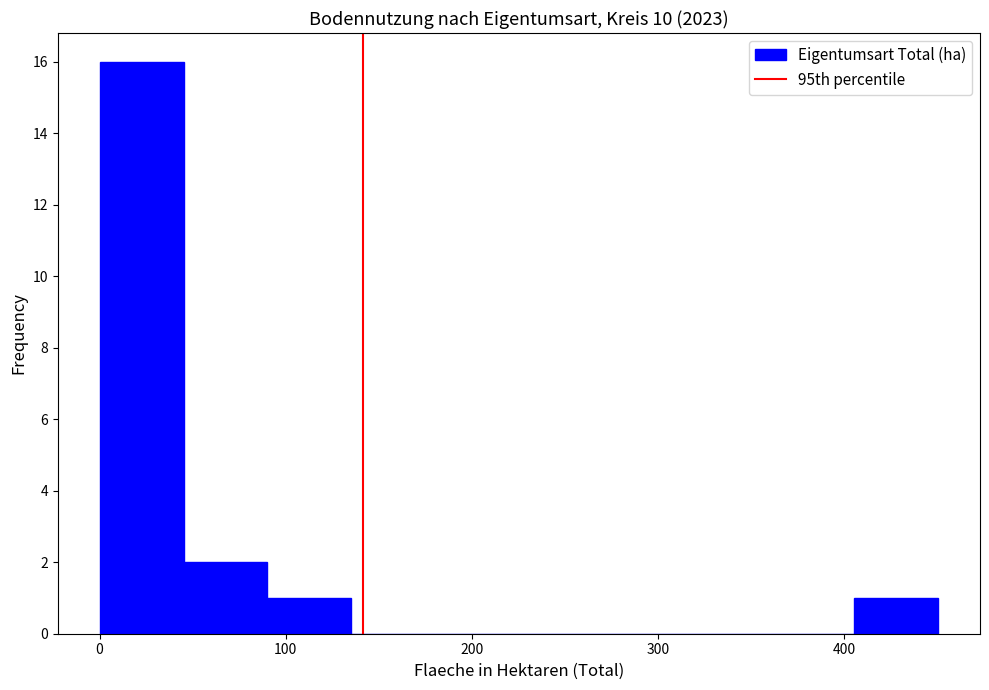

Reading left to right, list every bar in this chart as the range it spans on the x-axis followed by its height. Neither the bar edges nor the heights are printed on the chart, so give them approximately, as read against the axes.

0 to 50: 16
50 to 90: 2
90 to 140: 1
140 to 180: 0
180 to 230: 0
230 to 270: 0
270 to 320: 0
320 to 360: 0
360 to 410: 0
410 to 450: 1